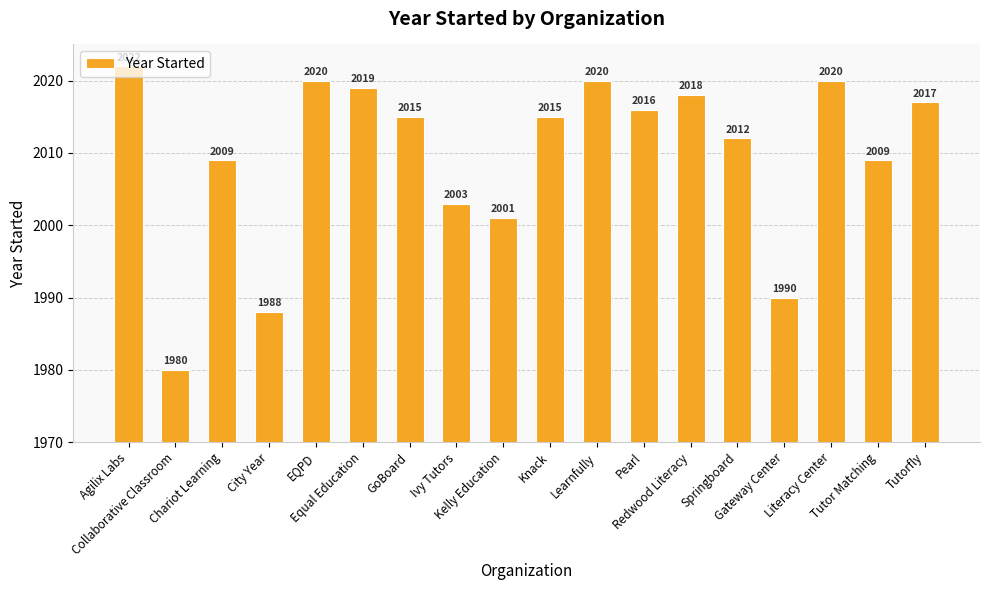

What is the value of the 18th bar from the left?

2017